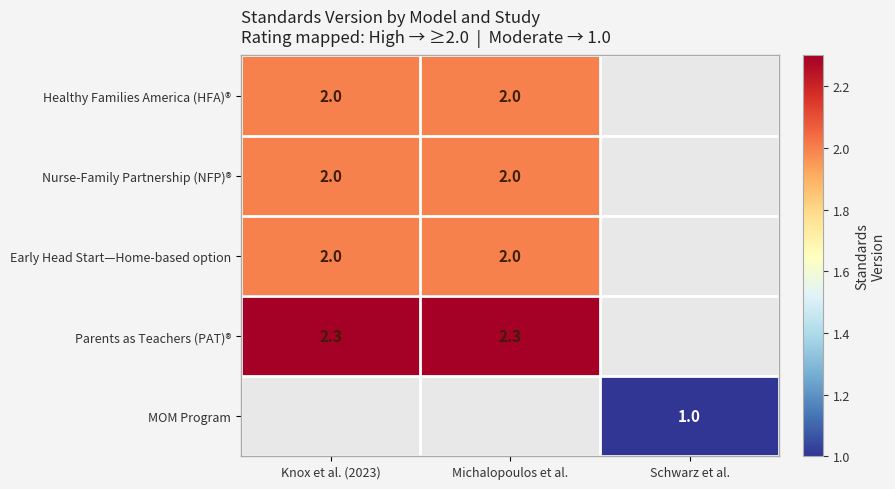

Is it true that Healthy Families America (HFA)® equals 2.0 at Michalopoulos et al.?

True